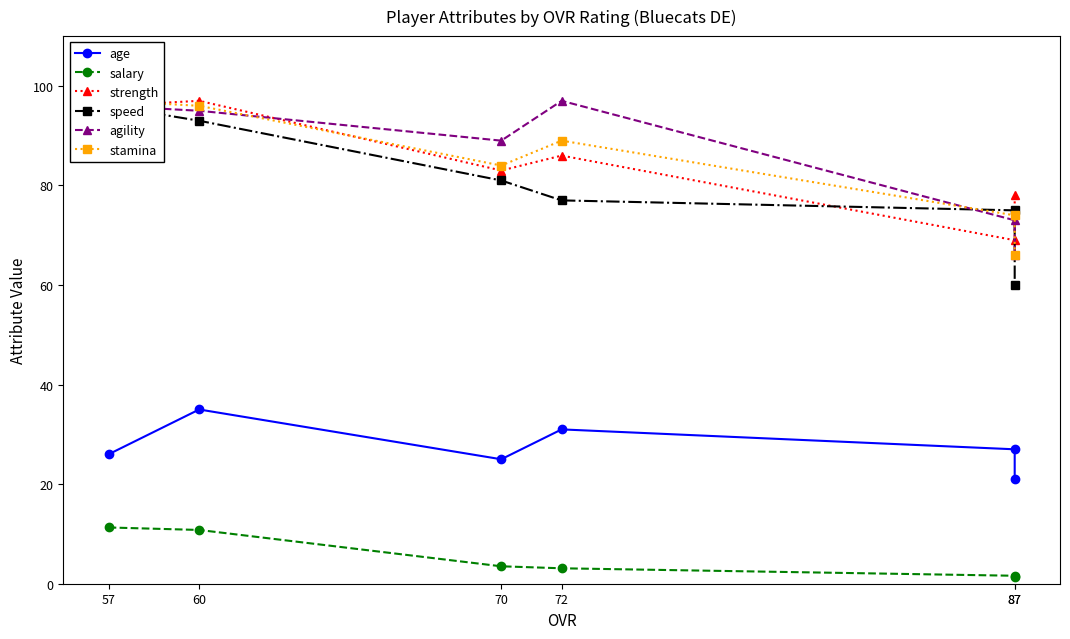

What is the value of the agility point at the 2nd from the left?

95.0